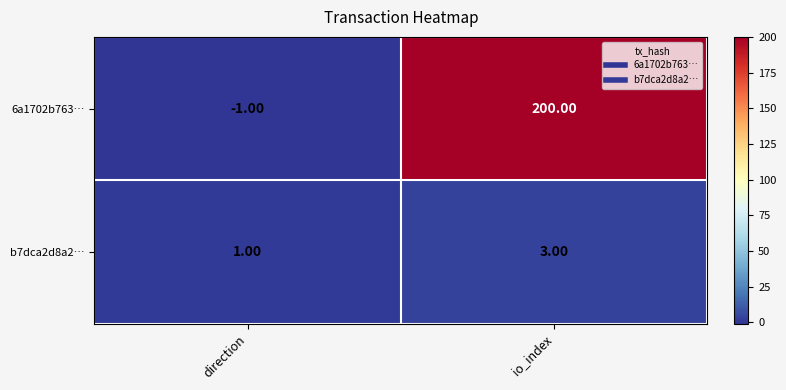

At which label does b7dca2d8a2… reach its minimum?

direction